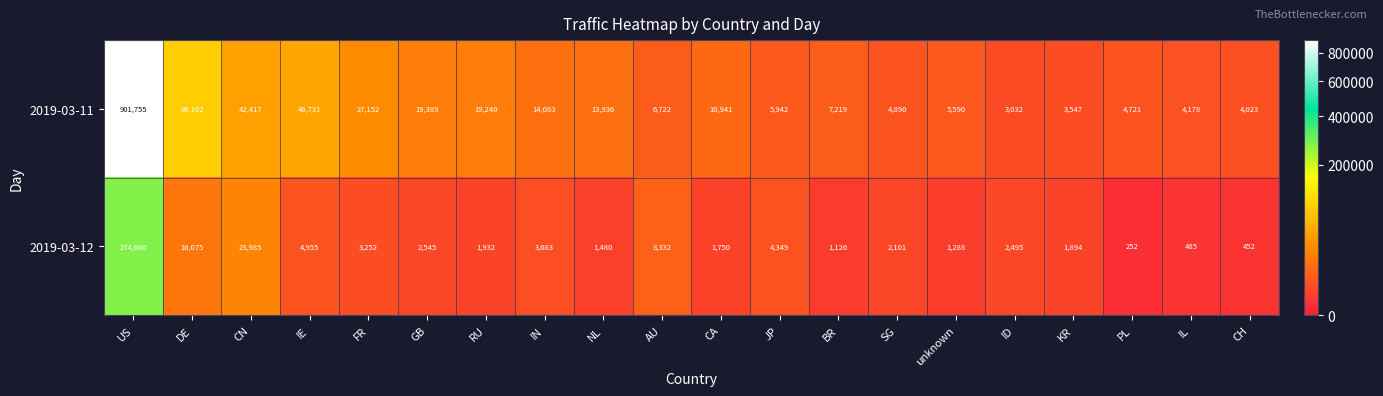

Between GB and RU, which series saw the biggest shift?

2019-03-12